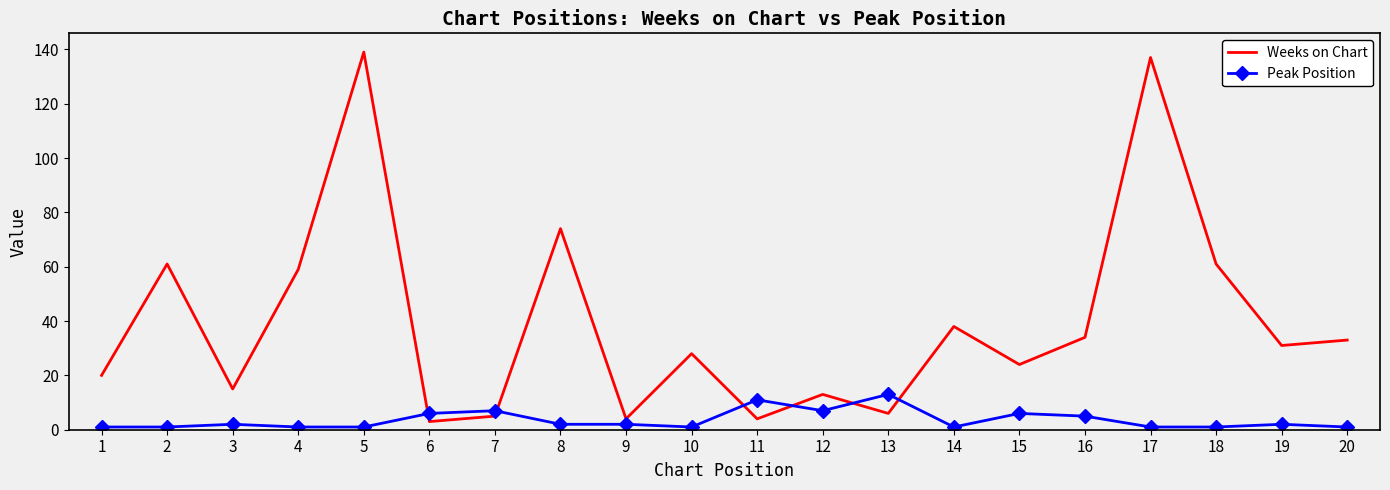

How many values in the Weeks on Chart series are below 31?

10